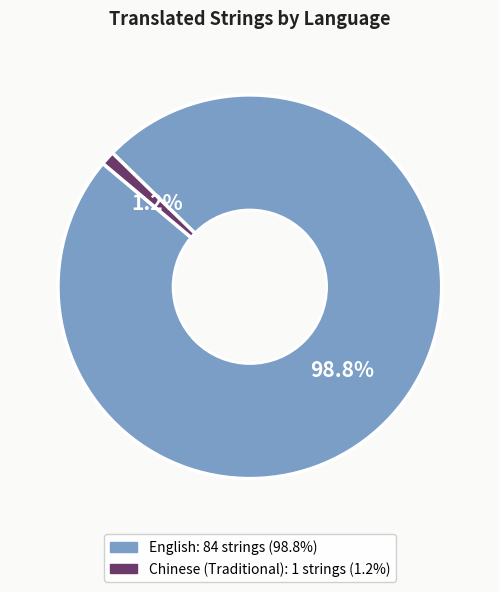

Is there a majority slice in this chart?

Yes